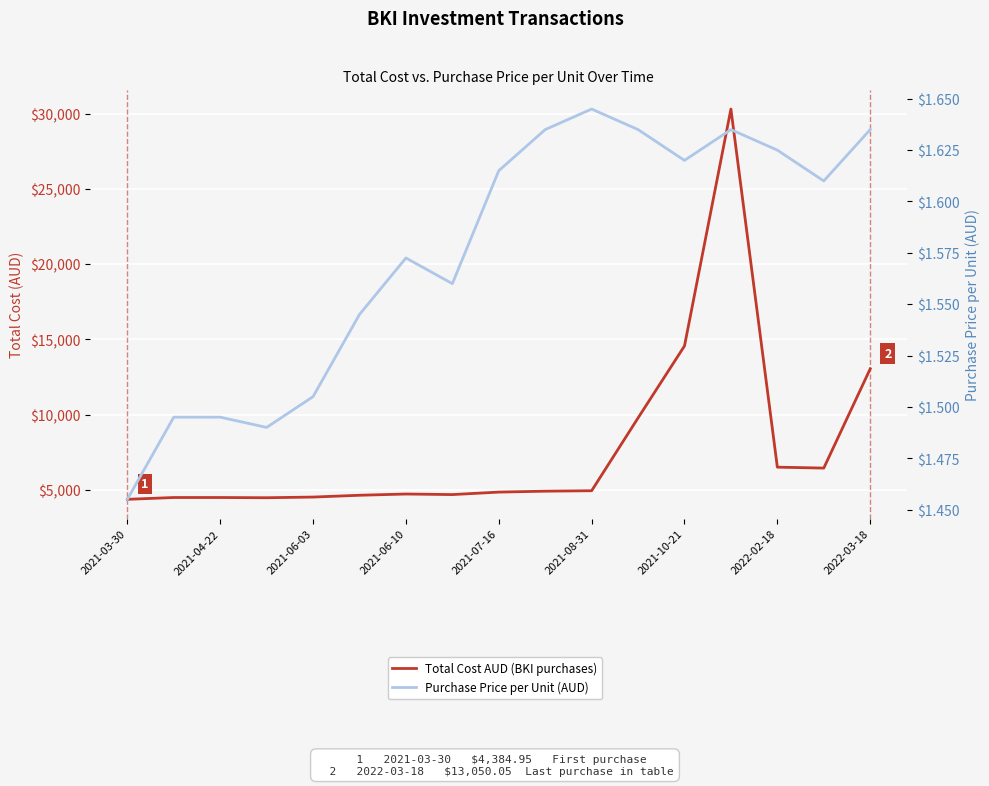

What is the spread (max minus min) of values at 2022-02-18?

6518.3